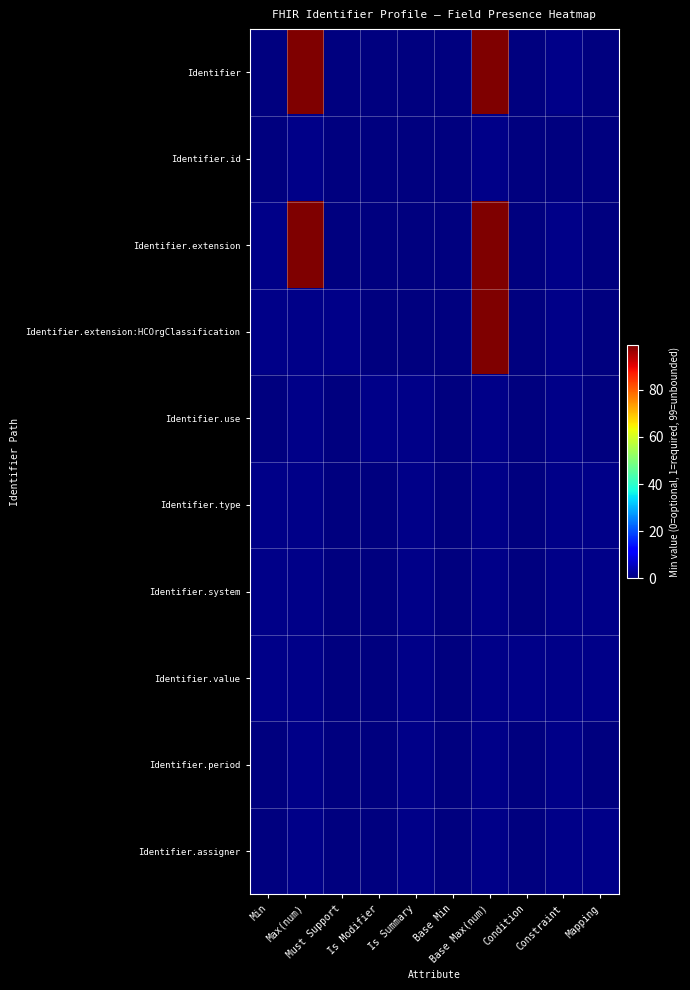

What is the spread (max minus min) of values at Constraint?

1